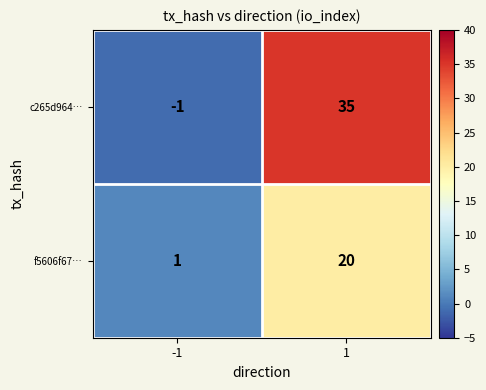

Rank the series by their average value, from highest to lowest.

c265d964…, f5606f67…